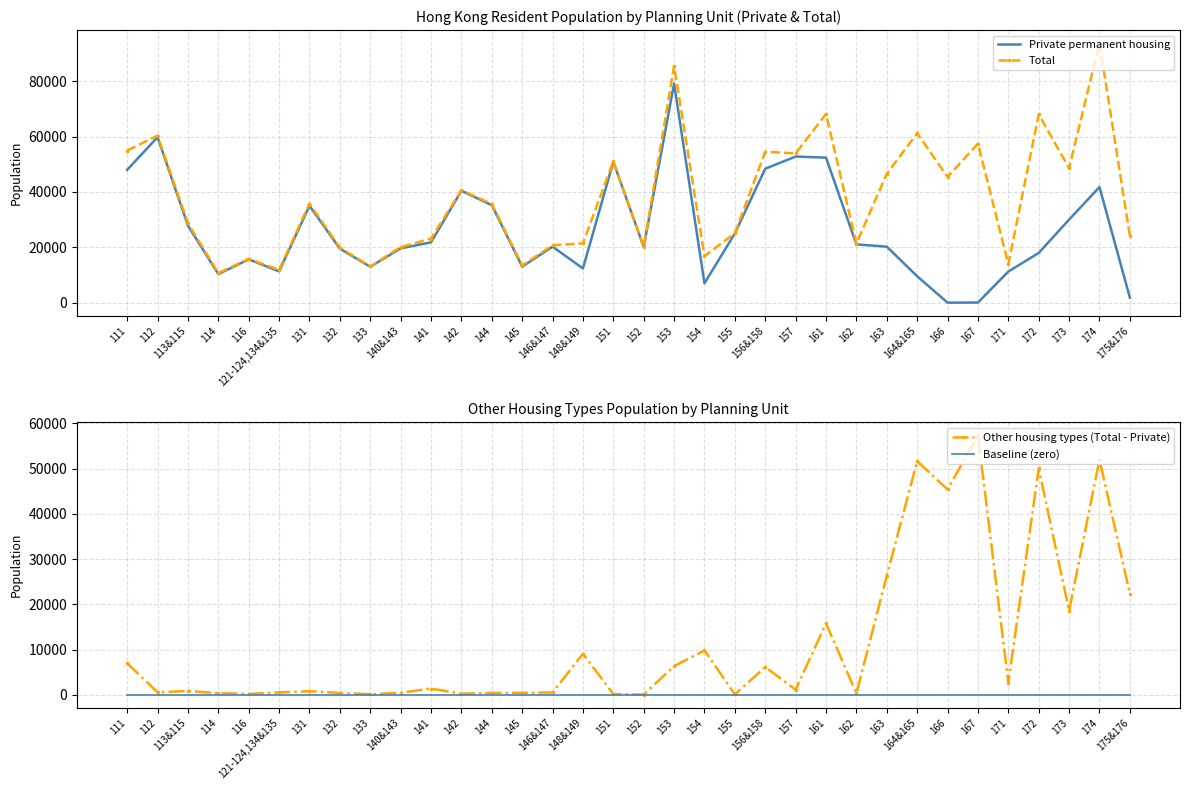

What is the maximum value shown in the chart?

93764